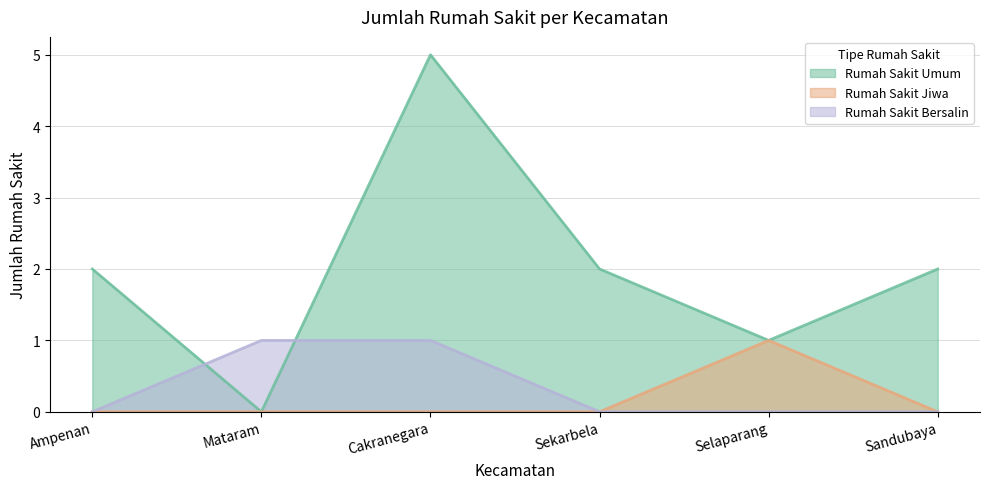

At how many categories does at least one series exceed 4?

1